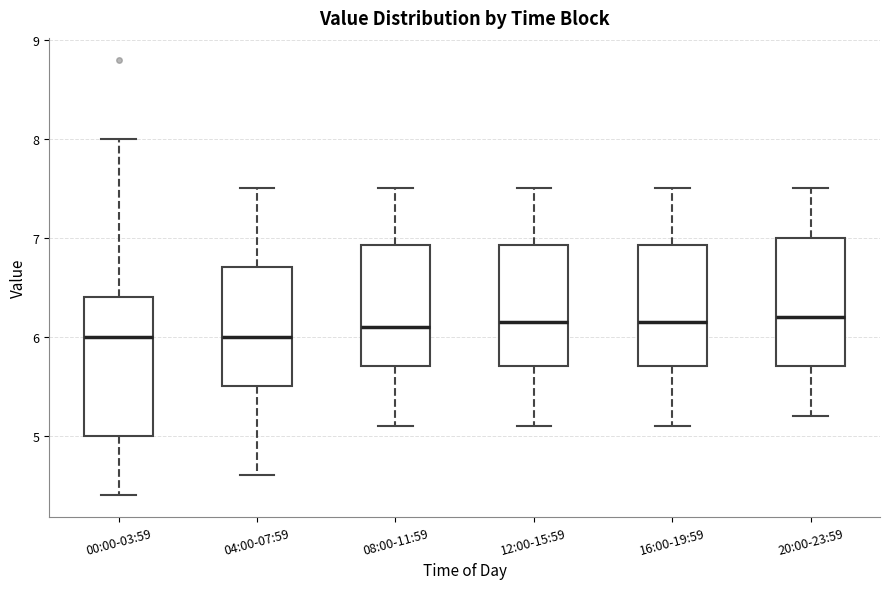

Reading left to right, transcribe this box plot: for each box, give where its median line is, the range the box spans, and where its two whiskers end, as read against the y-axis. The values are not printed on the chart, so give them approximately, as read against the axis.

00:00-03:59: median 6.0, box 5.0 to 6.4, whiskers 4.4 to 8.0
04:00-07:59: median 6.0, box 5.5 to 6.7, whiskers 4.6 to 7.5
08:00-11:59: median 6.1, box 5.7 to 6.9, whiskers 5.1 to 7.5
12:00-15:59: median 6.2, box 5.7 to 6.9, whiskers 5.1 to 7.5
16:00-19:59: median 6.2, box 5.7 to 6.9, whiskers 5.1 to 7.5
20:00-23:59: median 6.2, box 5.7 to 7.0, whiskers 5.2 to 7.5